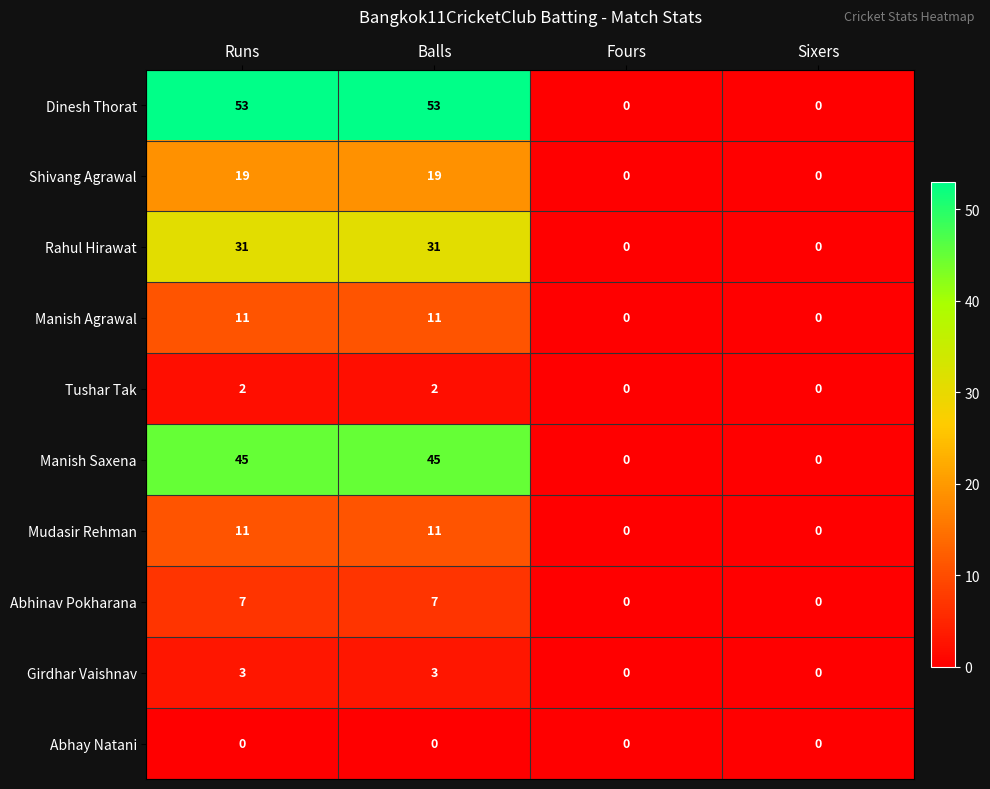

What is the sum of all Abhinav Pokharana values?

14